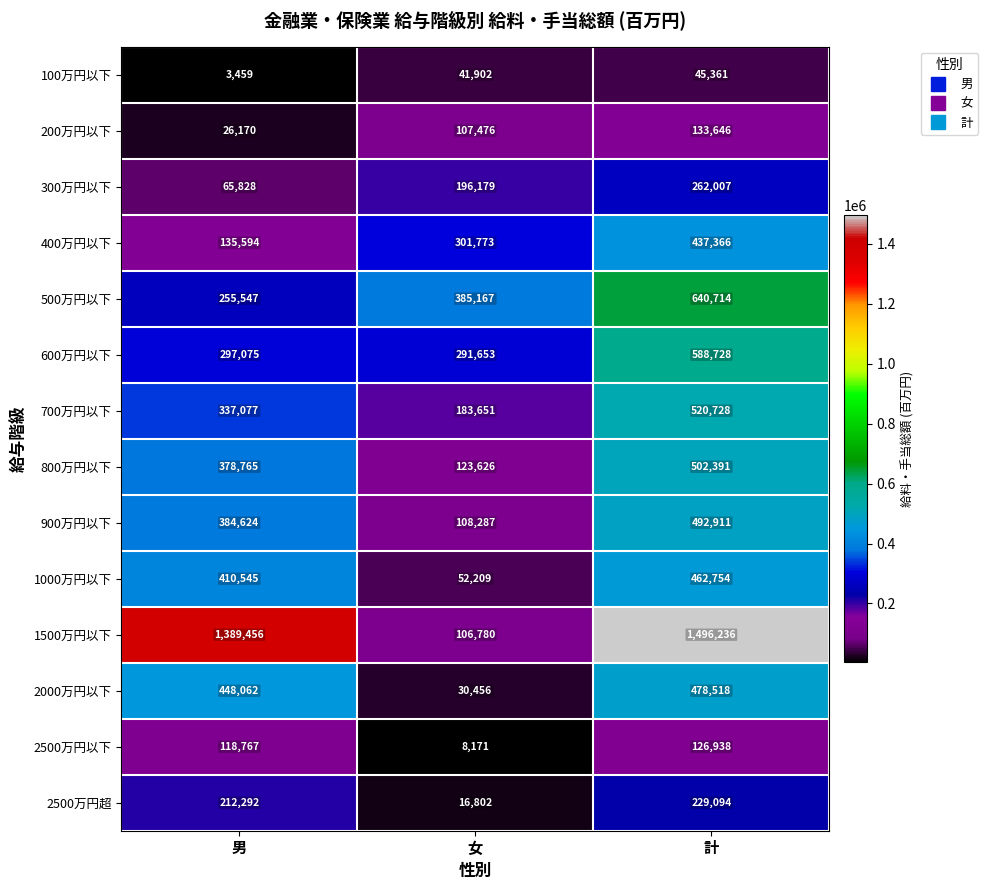

Is the value of 100万円以下 at 計 greater than the value of 600万円以下 at 男?

No